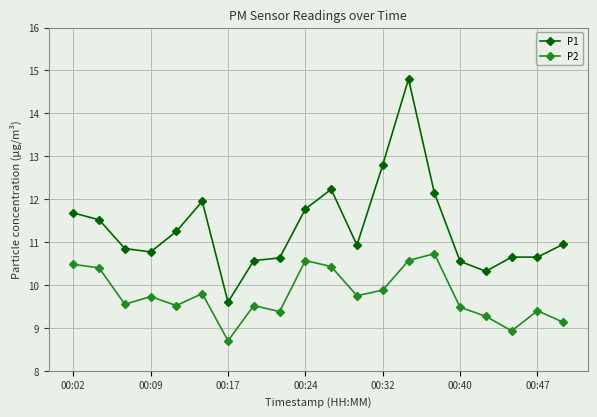

What is the maximum value for P2?

10.7